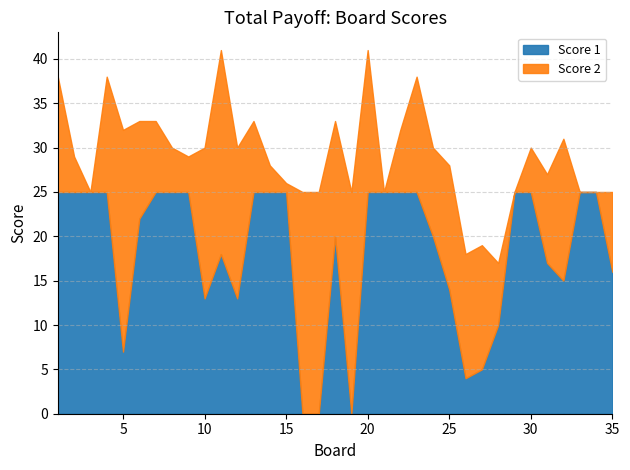

List the labels in order of Score 2 value, smallest first.

3, 21, 29, 33, 34, 15, 14, 2, 9, 8, 30, 22, 28, 7, 13, 35, 24, 31, 6, 1, 4, 18, 23, 25, 26, 27, 20, 32, 10, 12, 11, 5, 16, 17, 19